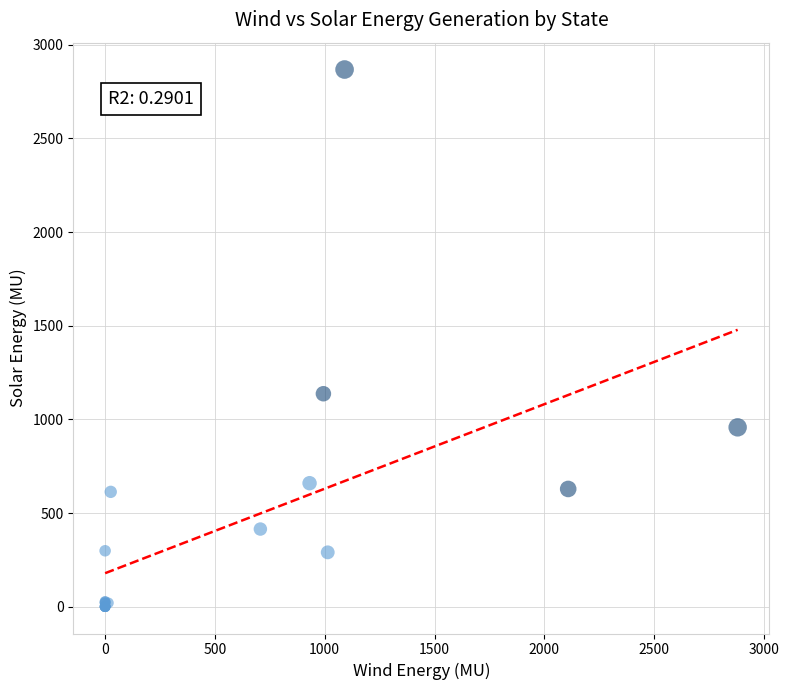

What Y value in the scatter plot is closest to 1434?

1137.0